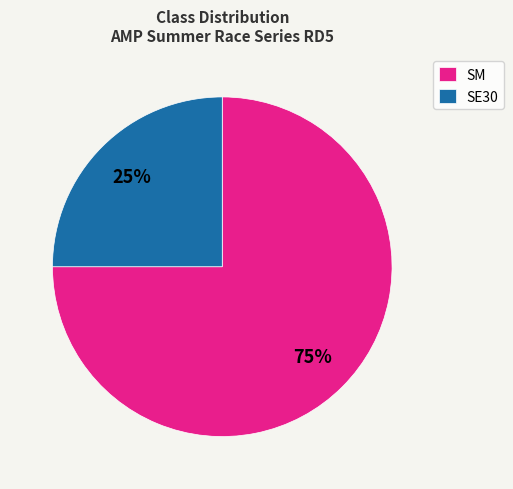

Does SM represent more than half of the total?

Yes